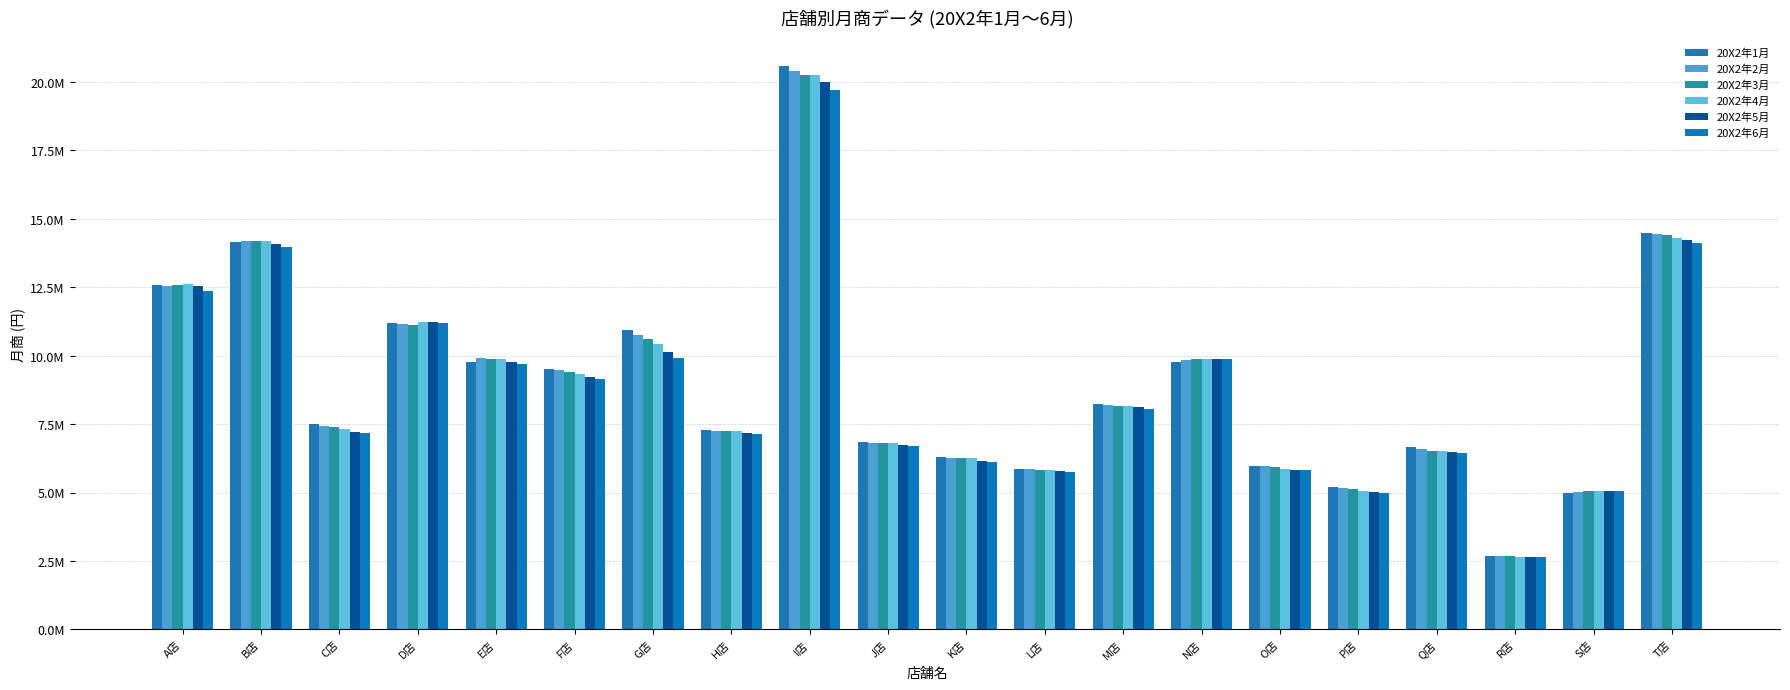

Are the bars horizontal?

No